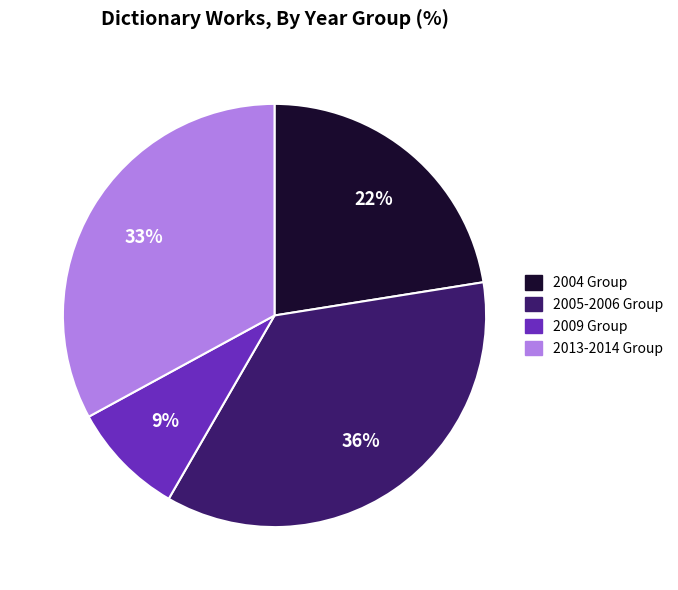

Is there any slice that represents more than half of the pie?

No